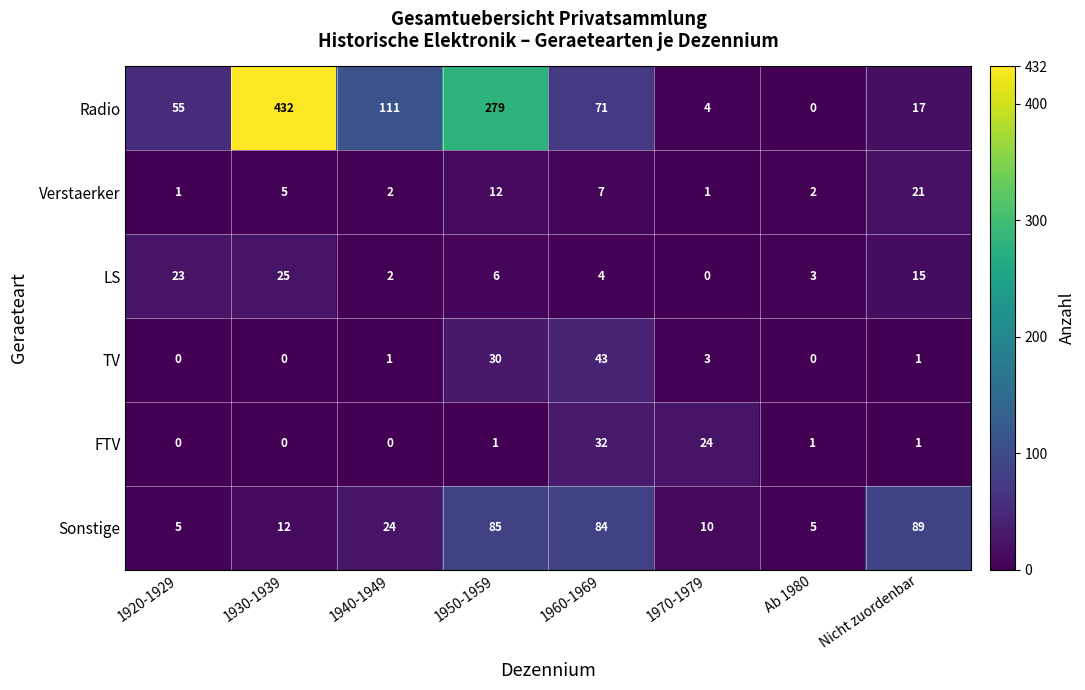

How many positive values does the Radio series have?

7